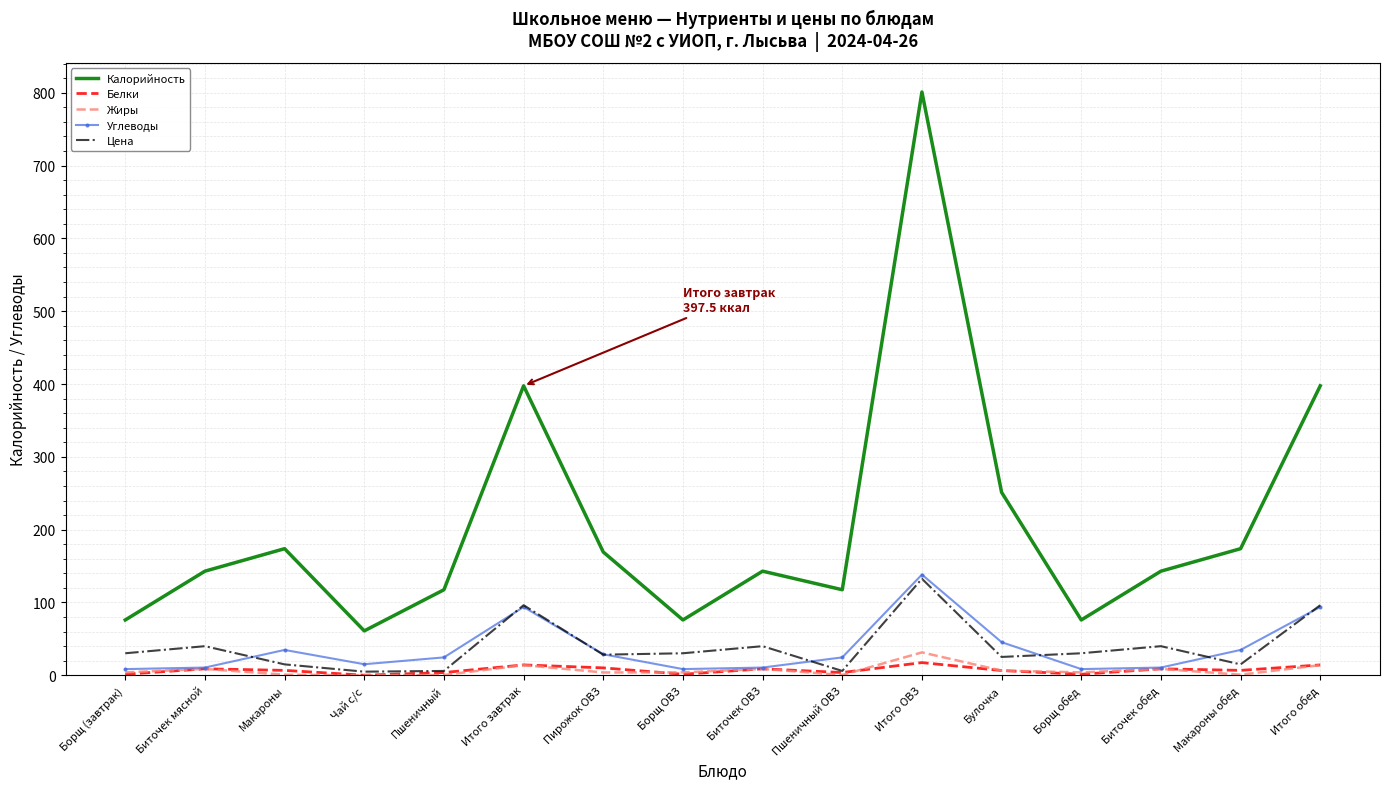

At which category does Калорийность reach its first local valley?

Чай с/с